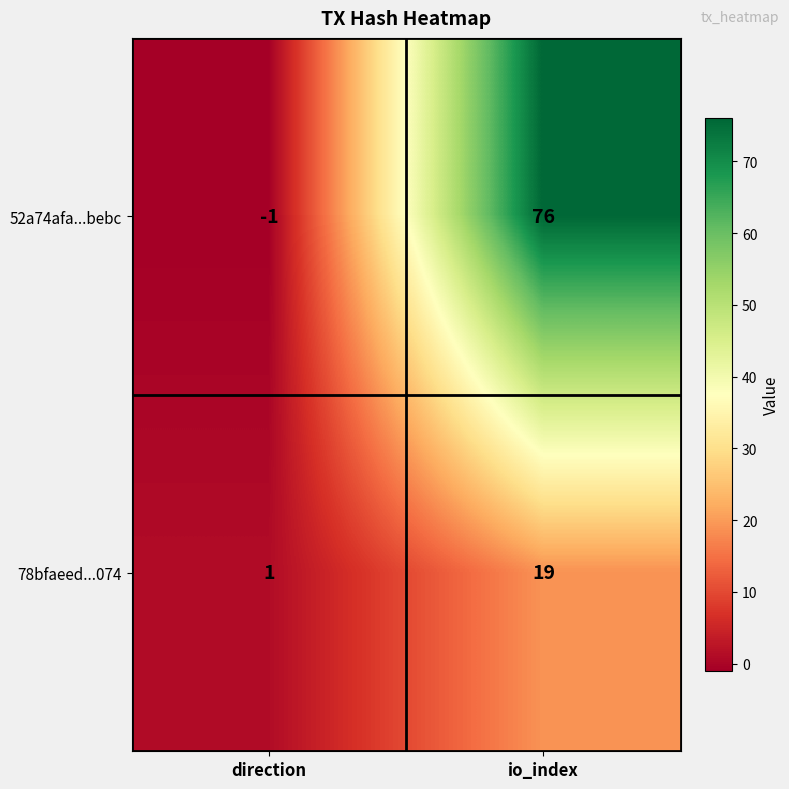

The value of 78bfaeed...074 at io_index is 19. True or false?

True